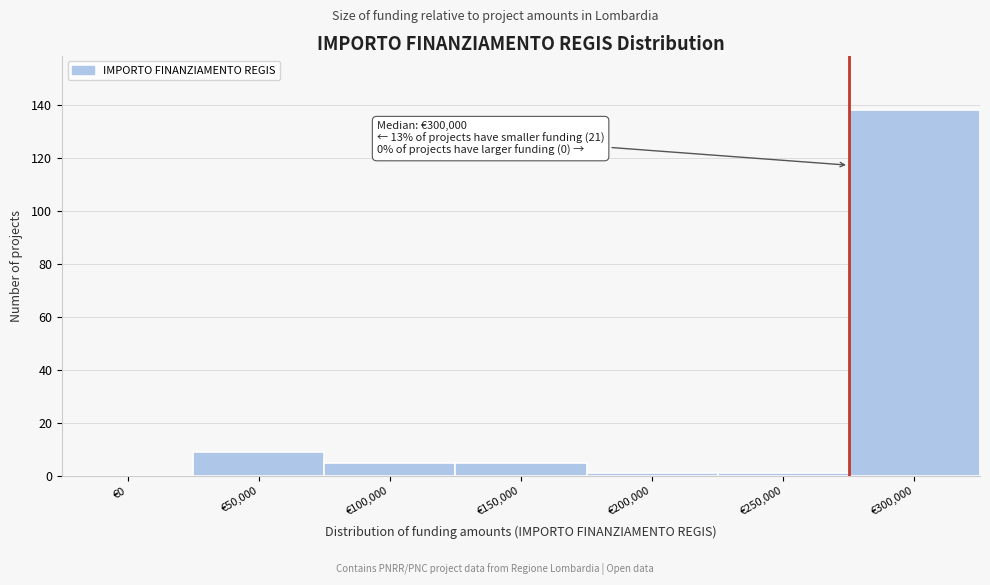

Reading left to right, what are all the values shown in this chart?

€0=0	€50,000=9	€100,000=5	€150,000=5	€200,000=1	€250,000=1	€300,000=138